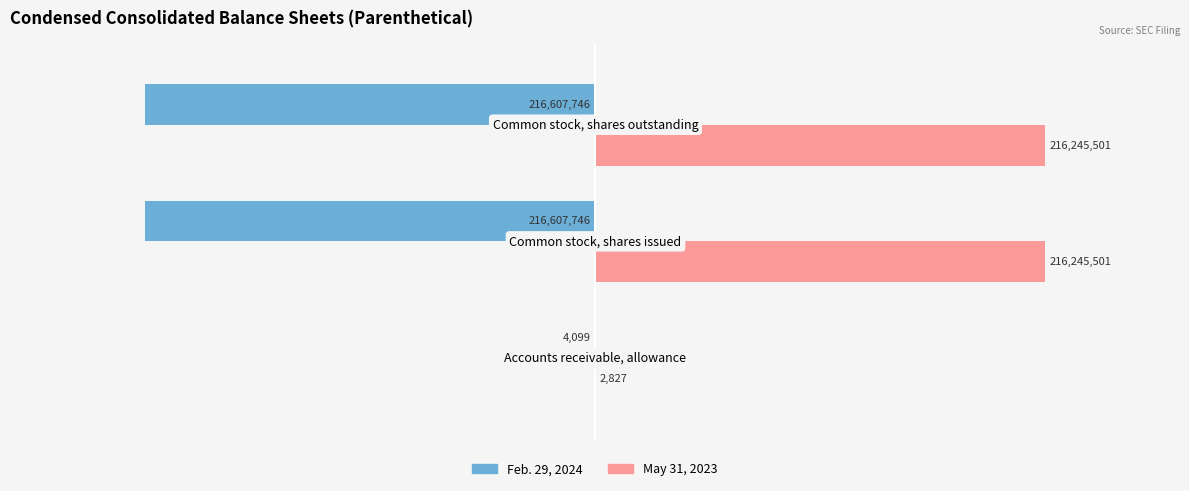

What are all the series names shown in the legend?

Feb. 29, 2024, May 31, 2023